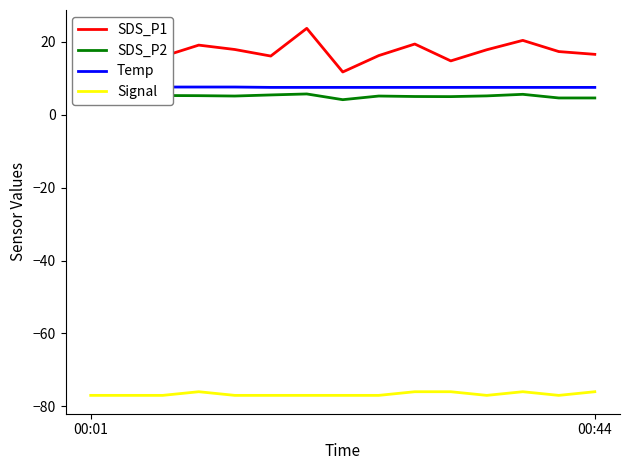

What is the difference between the second highest and second lowest values in the SDS_P1 series?

6.0